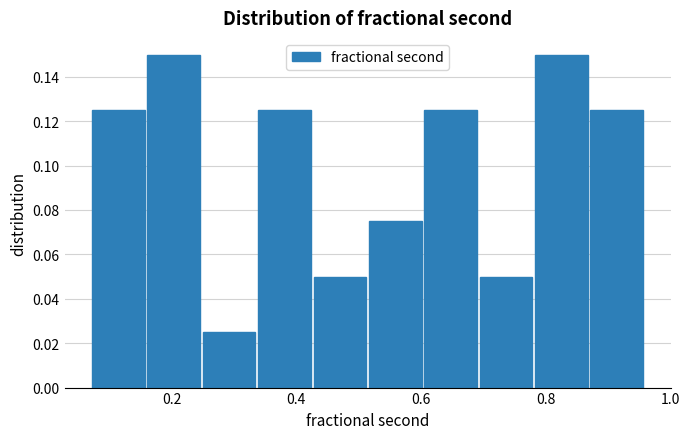

Reading left to right, list every bar in this chart as the range it spans on the x-axis followed by its height. Neither the bar edges nor the heights are printed on the chart, so give them approximately, as read against the axes.

0.08 to 0.16: 0.126
0.16 to 0.26: 0.150
0.26 to 0.34: 0.026
0.34 to 0.42: 0.126
0.42 to 0.52: 0.050
0.52 to 0.60: 0.076
0.60 to 0.70: 0.126
0.70 to 0.78: 0.050
0.78 to 0.88: 0.150
0.88 to 0.96: 0.126